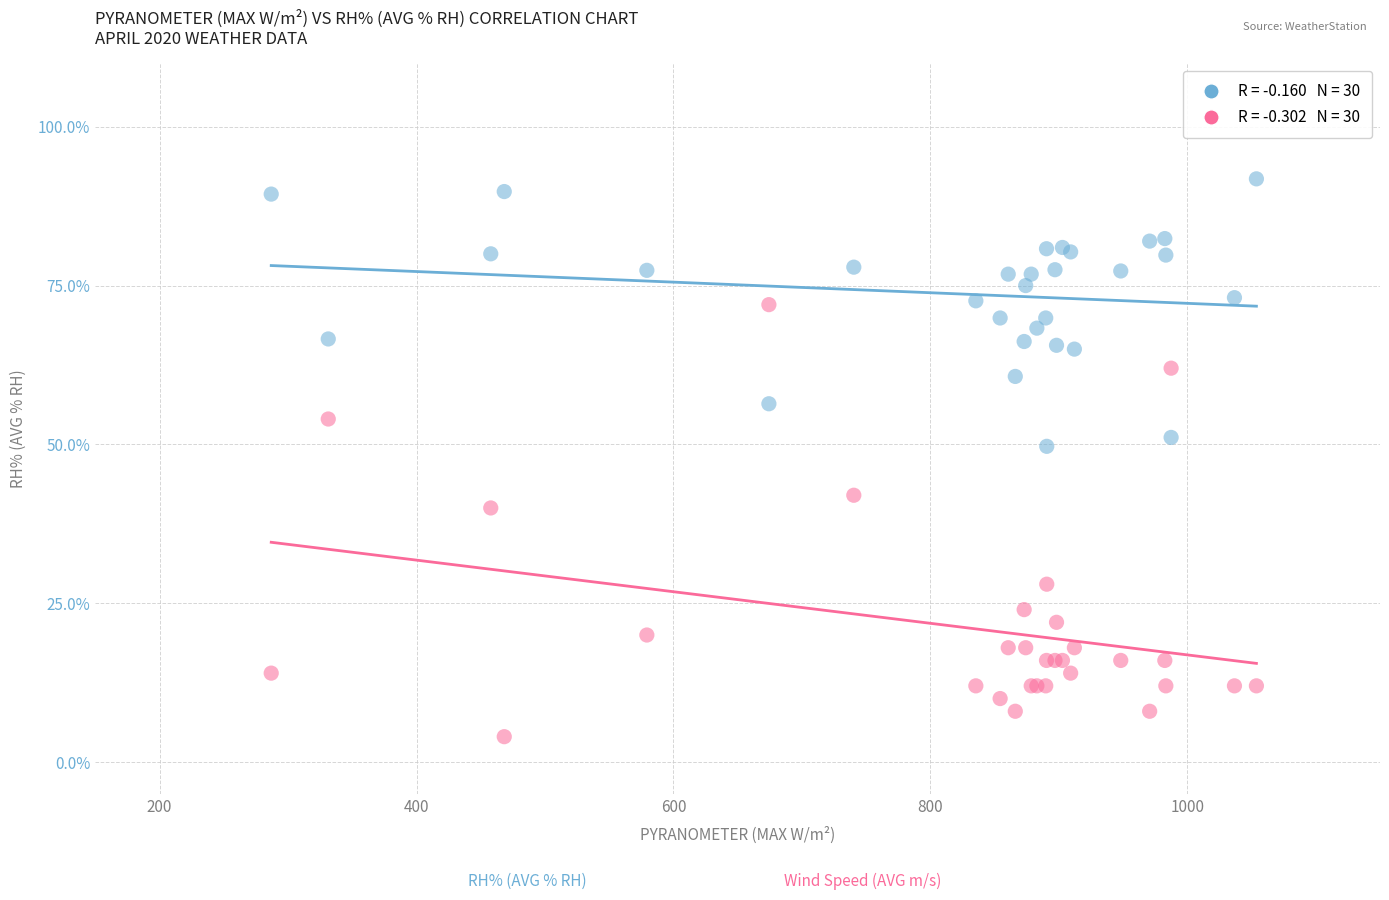

Across all series, what Y value is closest to 47?

49.7